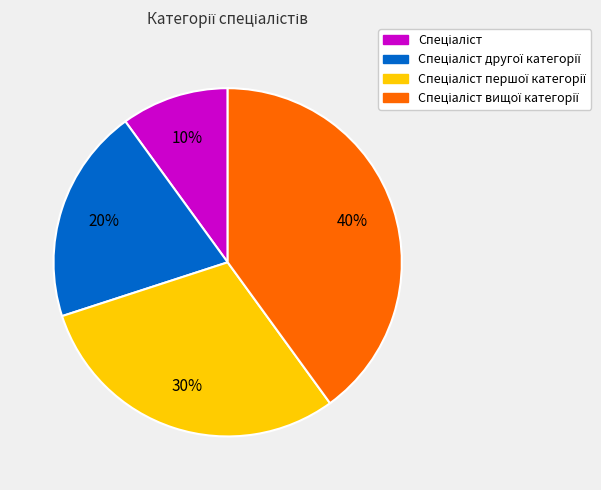

Is there any slice that represents more than half of the pie?

No